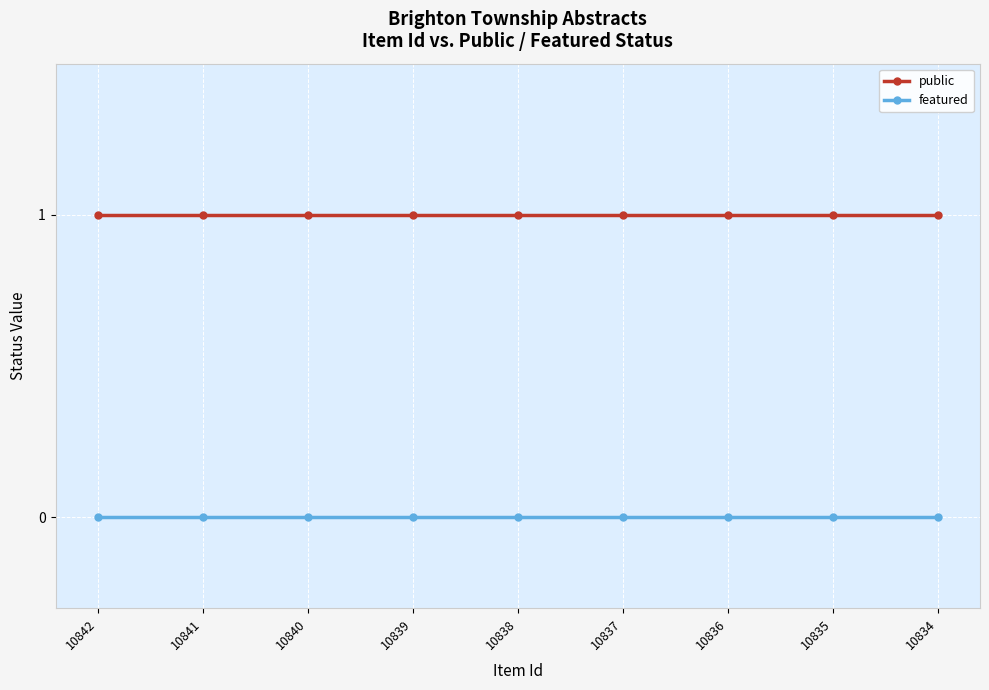

True or false: public and featured cross at least once.

False